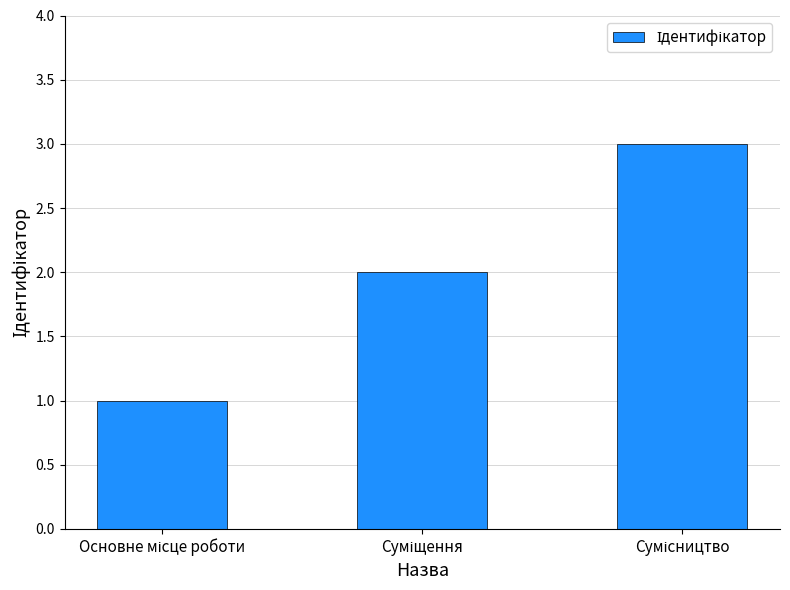

What is the greatest value displayed?

3